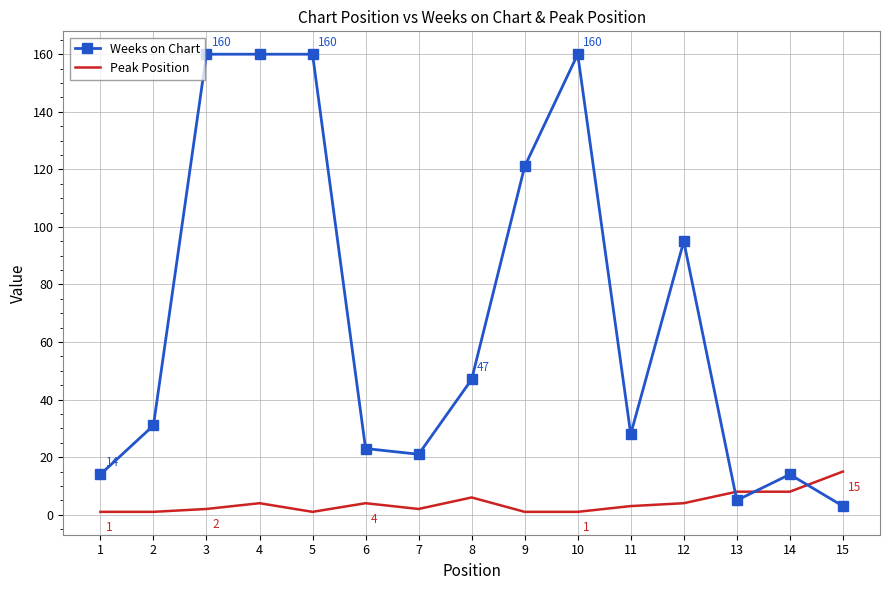

Is the value of Peak Position at 4 greater than the value of Weeks on Chart at 5?

No